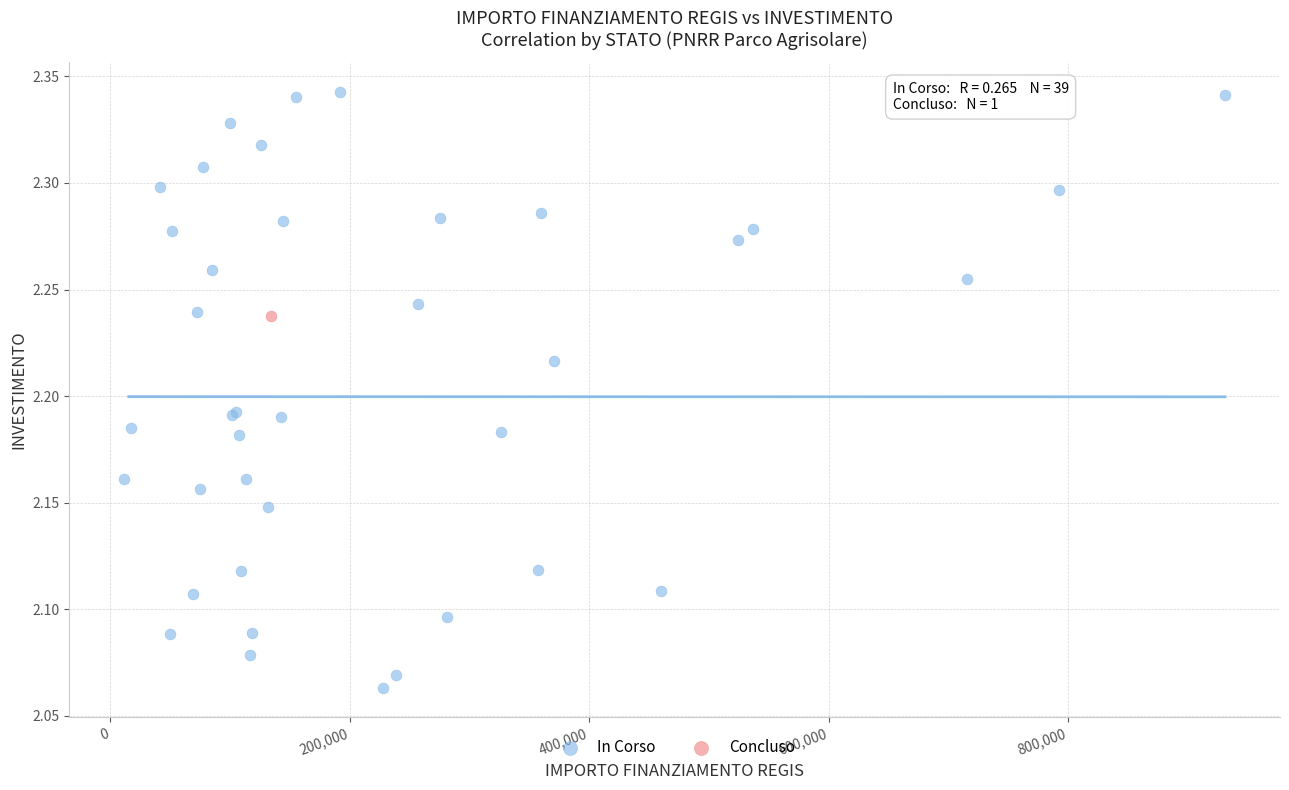

What are all the series names shown in the legend?

In Corso, Concluso